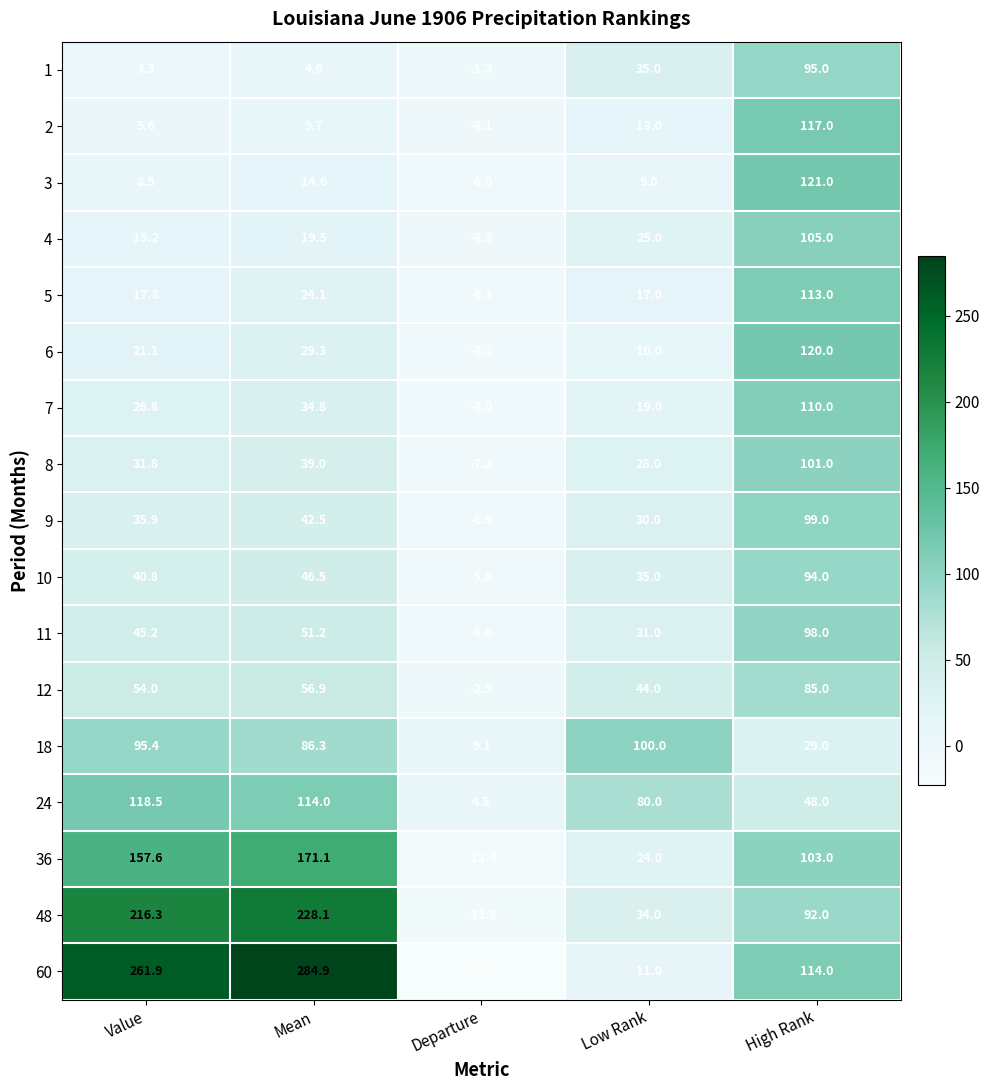

What is the spread (max minus min) of values at Mean?

280.3